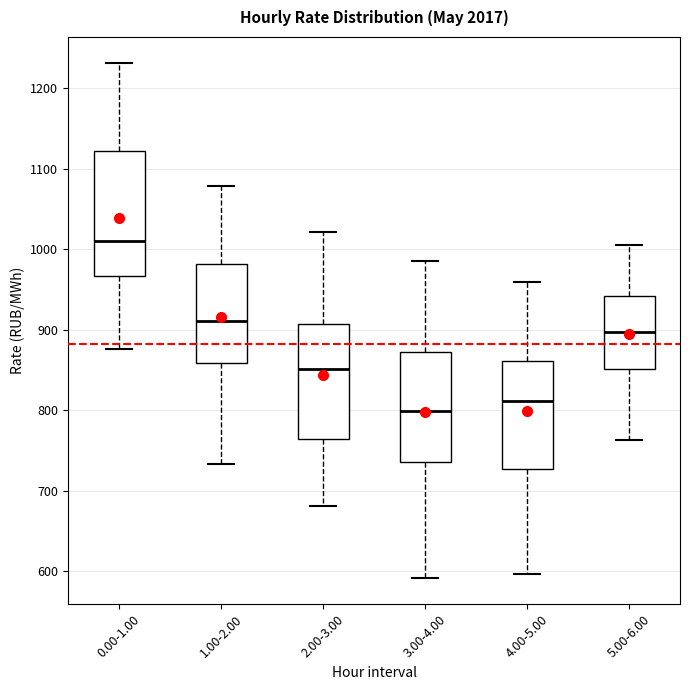

Reading left to right, transcribe this box plot: for each box, give where its median line is, the range the box spans, and where its two whiskers end, as read against the y-axis. The values are not printed on the chart, so give them approximately, as read against the axis.

0.00-1.00: median 1010, box 970 to 1120, whiskers 880 to 1230
1.00-2.00: median 910, box 860 to 980, whiskers 730 to 1080
2.00-3.00: median 850, box 760 to 910, whiskers 680 to 1020
3.00-4.00: median 800, box 740 to 870, whiskers 590 to 990
4.00-5.00: median 810, box 730 to 860, whiskers 600 to 960
5.00-6.00: median 900, box 850 to 940, whiskers 760 to 1010